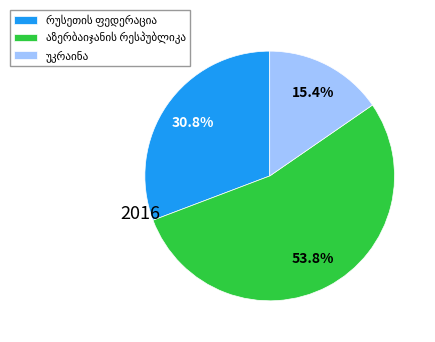

Is there any slice that represents more than half of the pie?

Yes